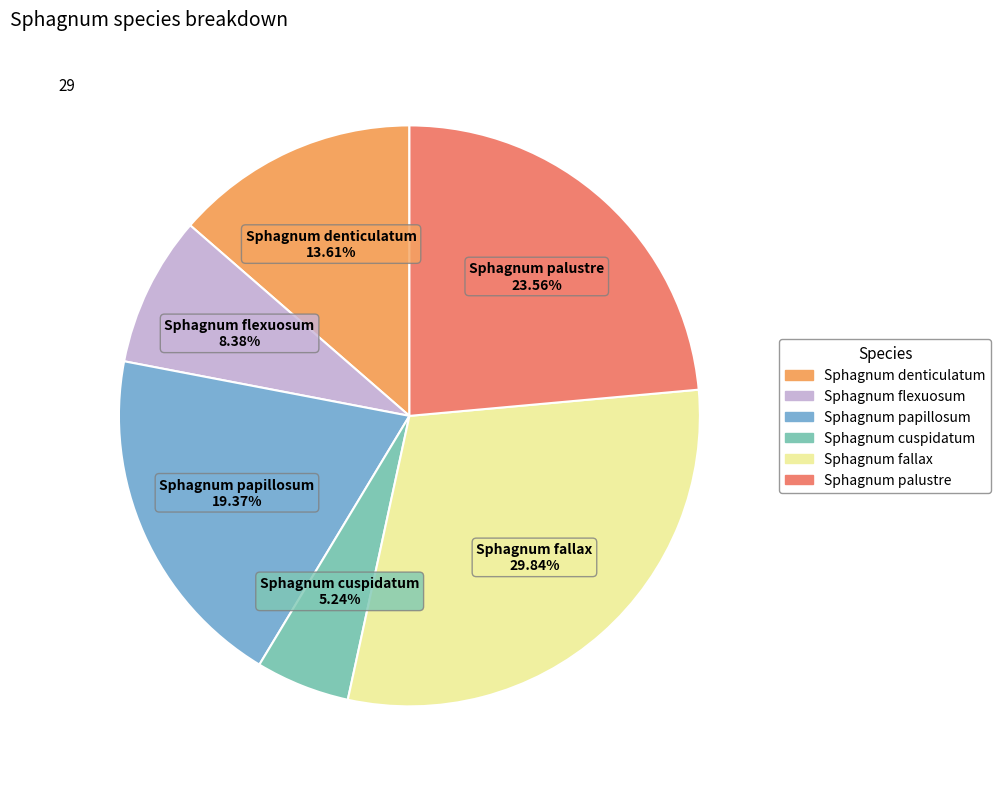

How many segments does this pie chart have?

6